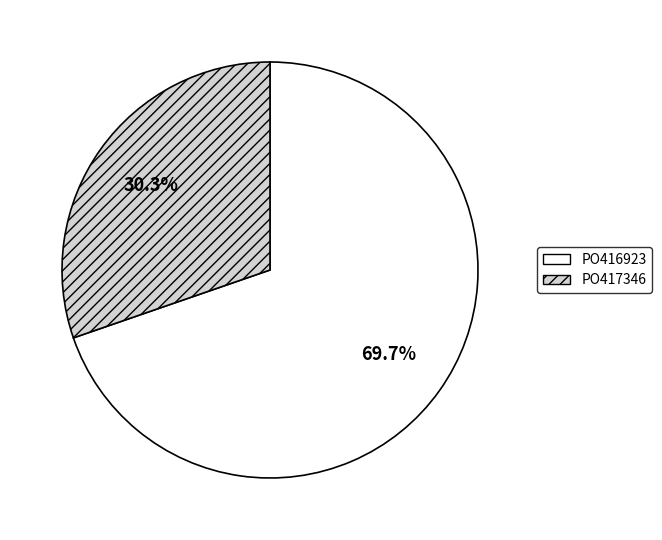

How many segments does this pie chart have?

2